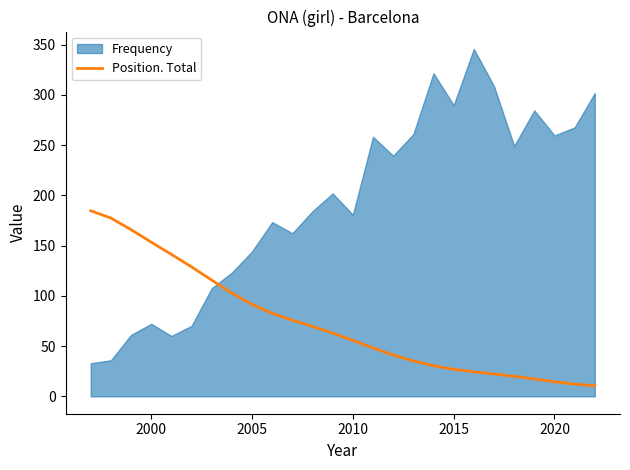

What is the smallest value displayed?

10.6